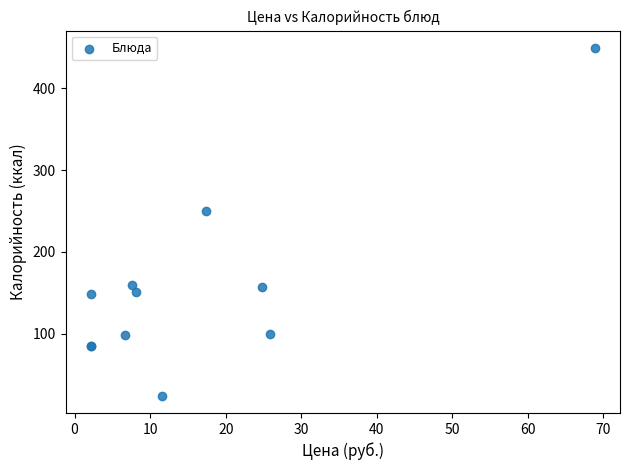

What Y value in the scatter plot is closest to 236?

250.0